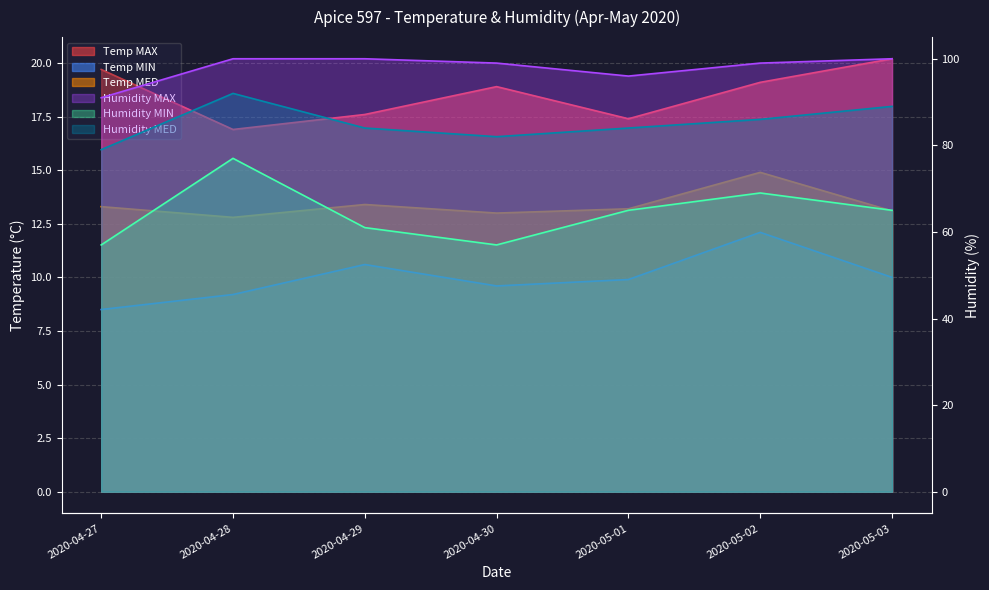

What is the difference between the Temp MIN values at 2020-05-03 and 2020-04-27?

1.5